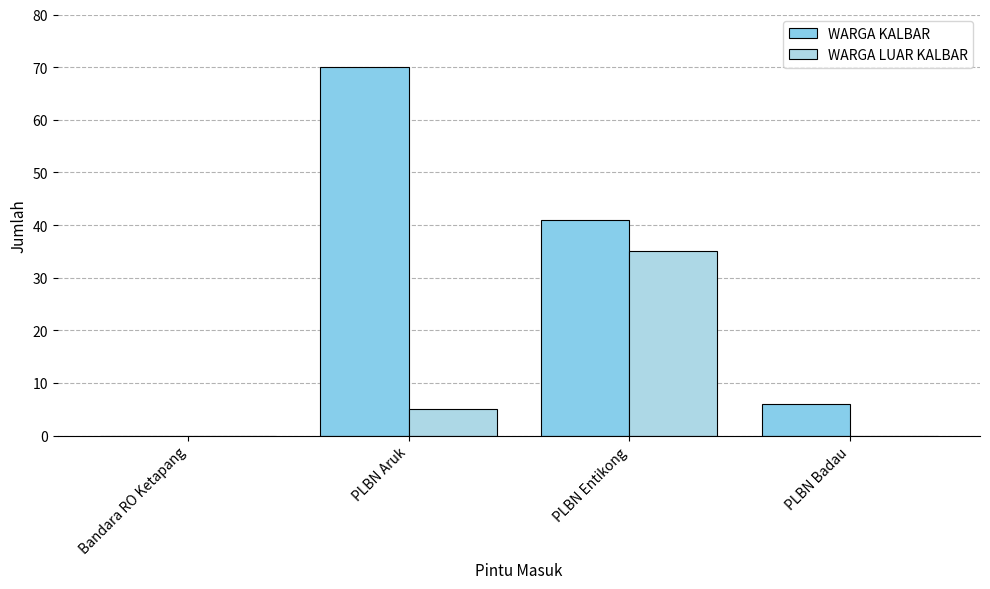

How many distinct data groups are displayed?

2